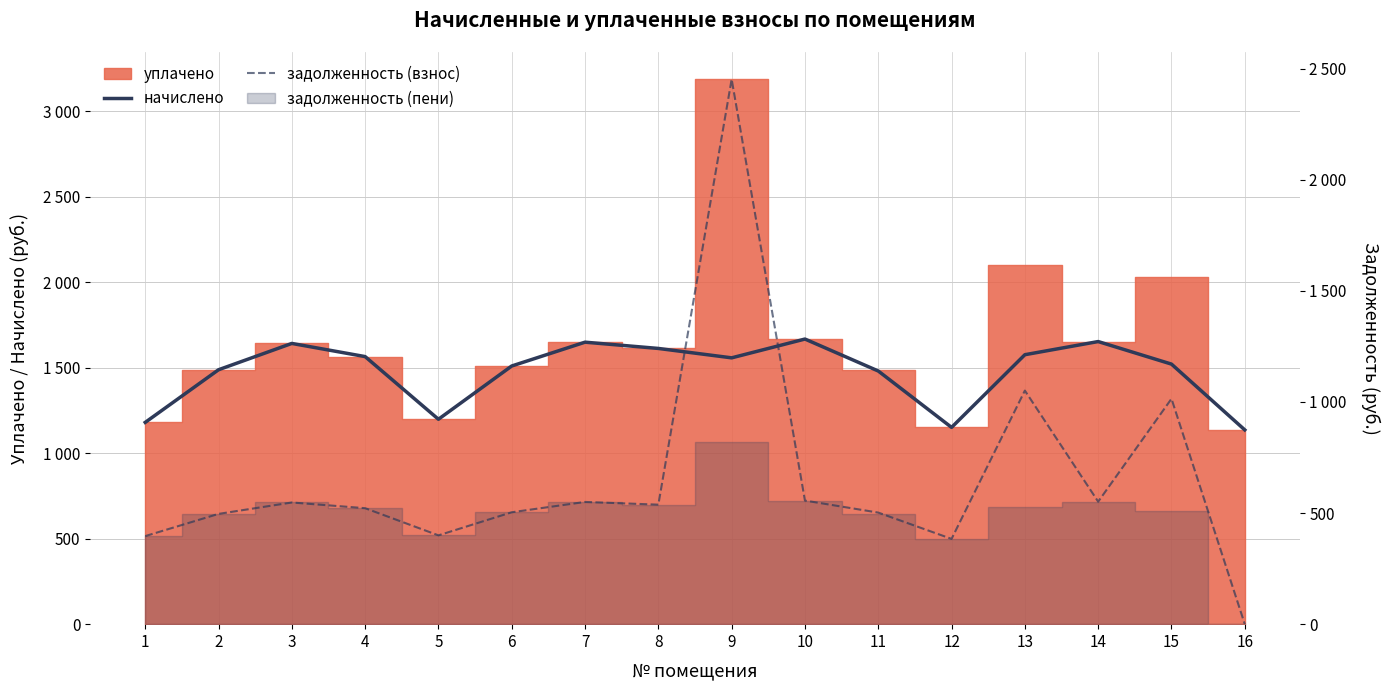

After their last crossing, which series has the higher values: начислено or задолженность (взнос)?

начислено